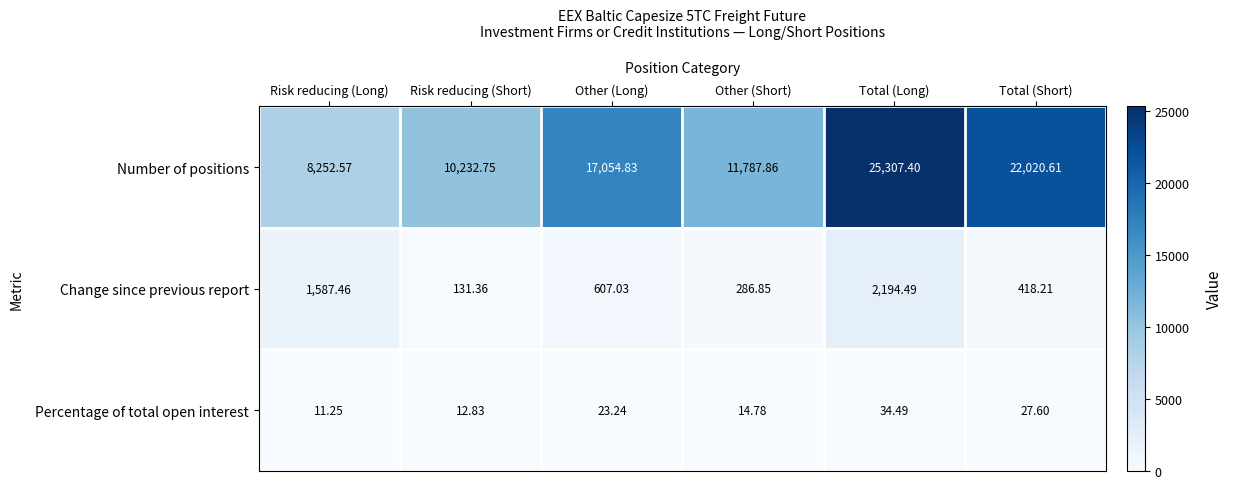

Rank the series at Other (Long) from highest to lowest value.

Number of positions, Change since previous report, Percentage of total open interest